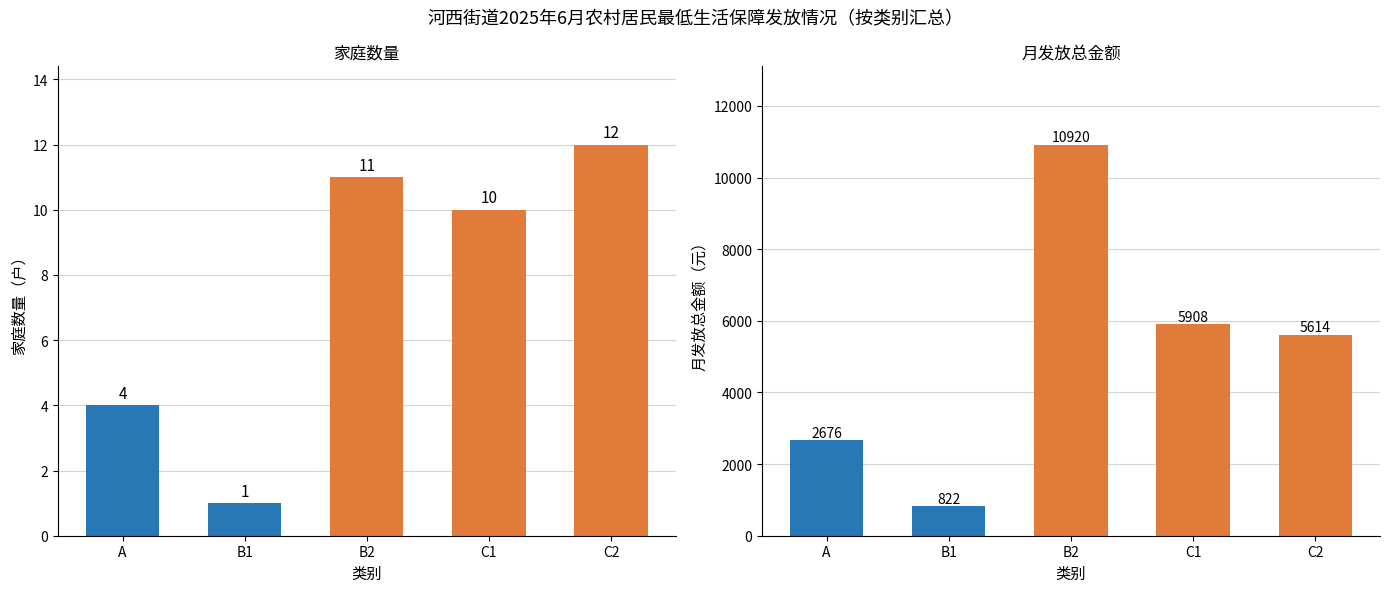

Where does the 月发放总金额 series first go above 5614?

B2